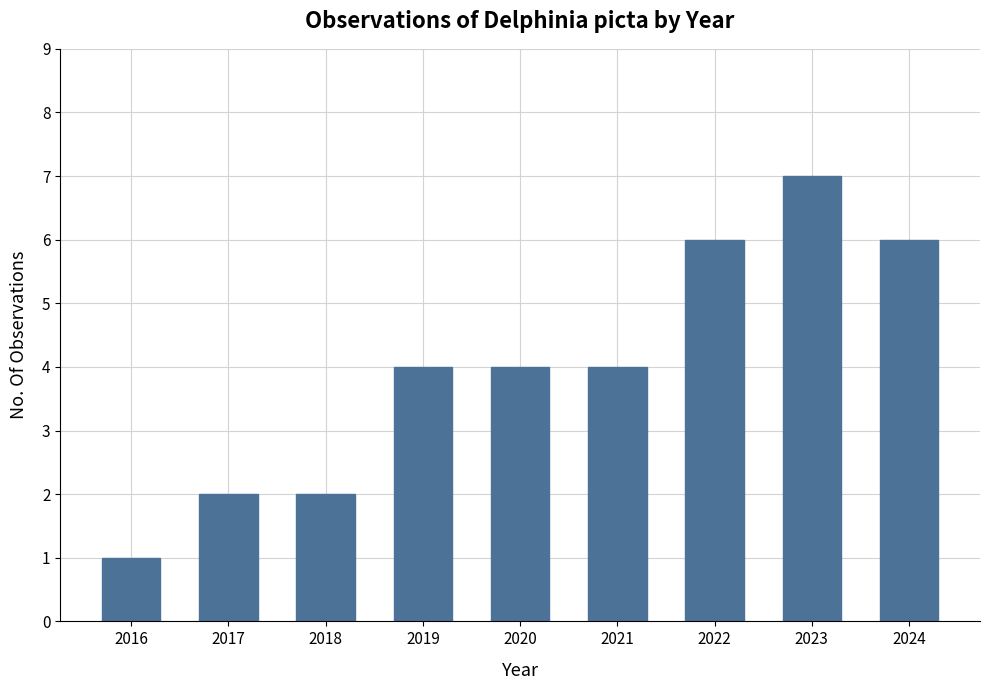

What is the minimum value shown in the chart?

1